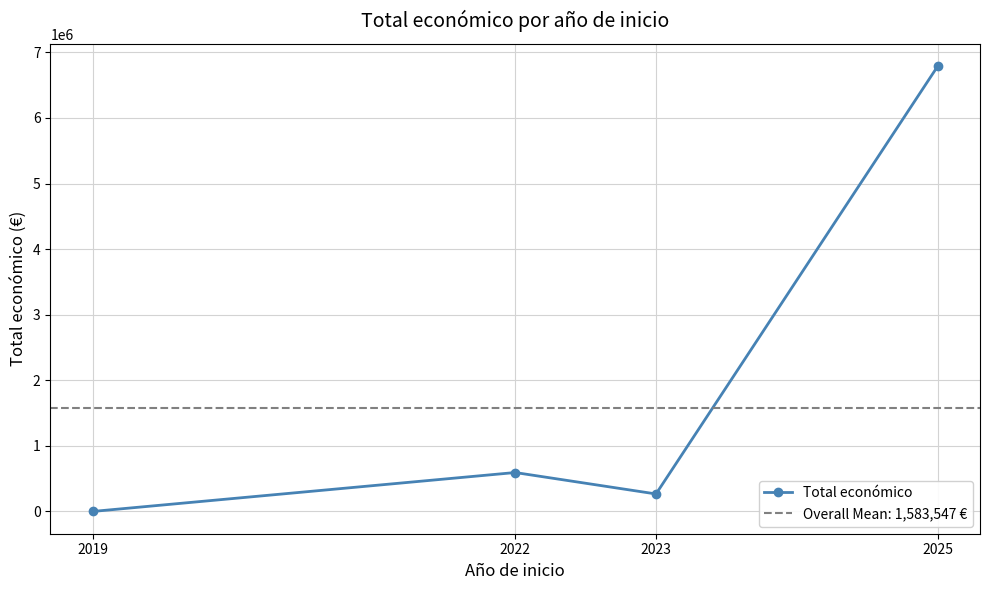

How many data points are less than 593713?

2